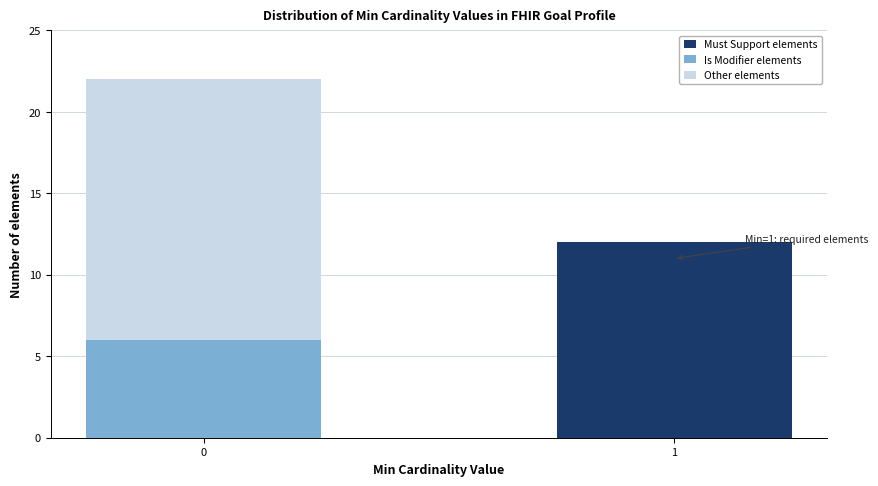

Reading left to right, what are the values for Must Support elements?

0=0	1=12